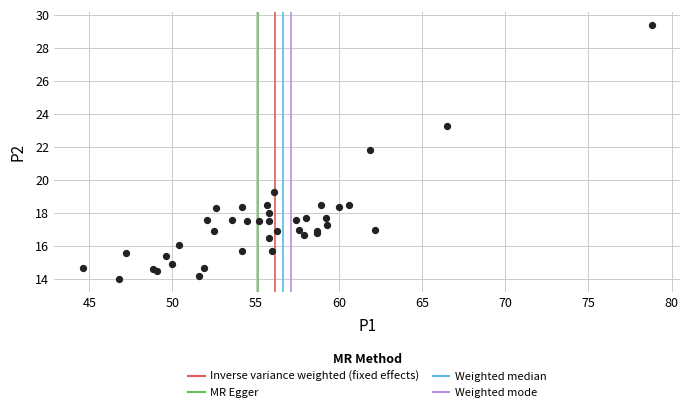

What Y value in the scatter plot is closest to 21?

21.8